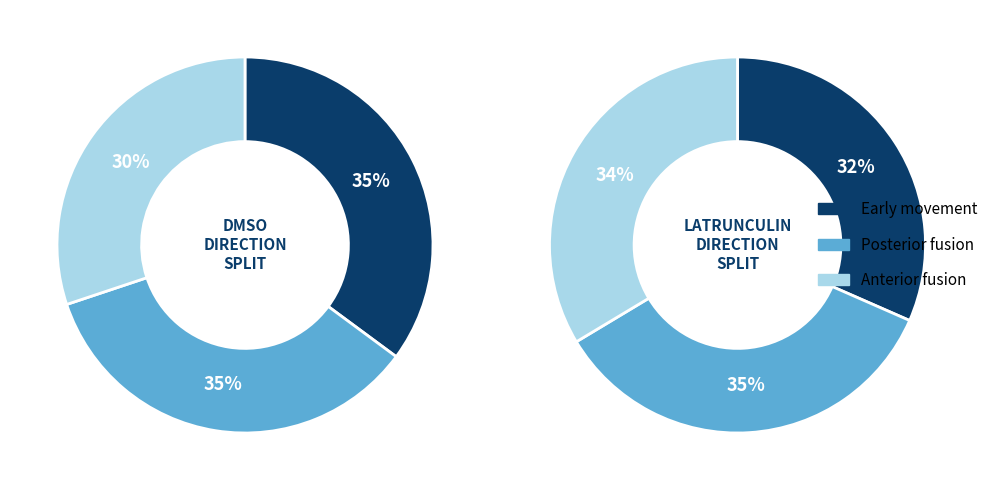

Which category has the biggest portion of the pie?

Posterior fusion